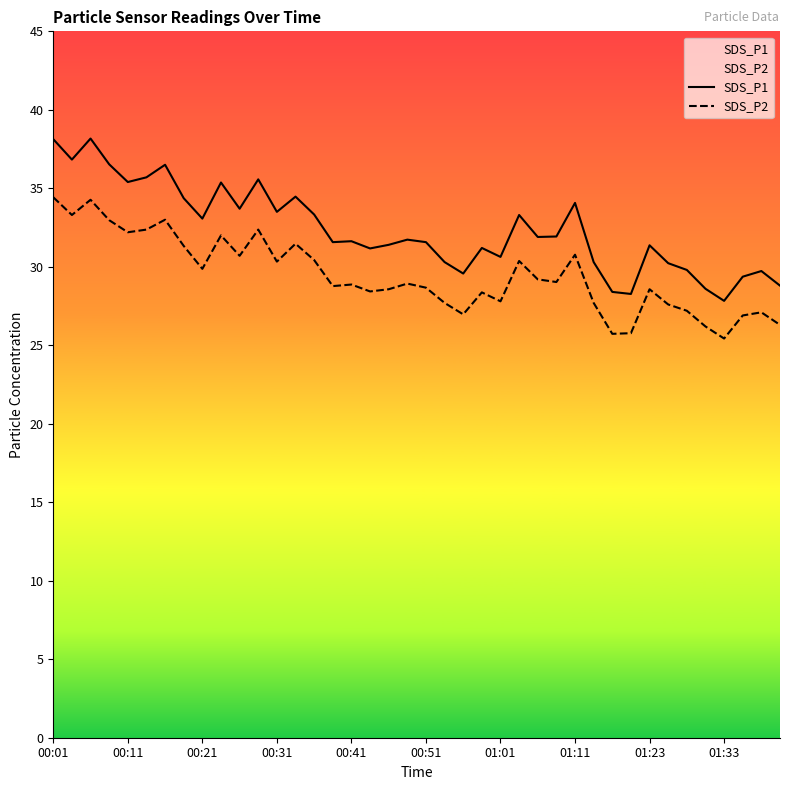

What is the difference between the maximum and minimum values in the SDS_P1 series?

10.3